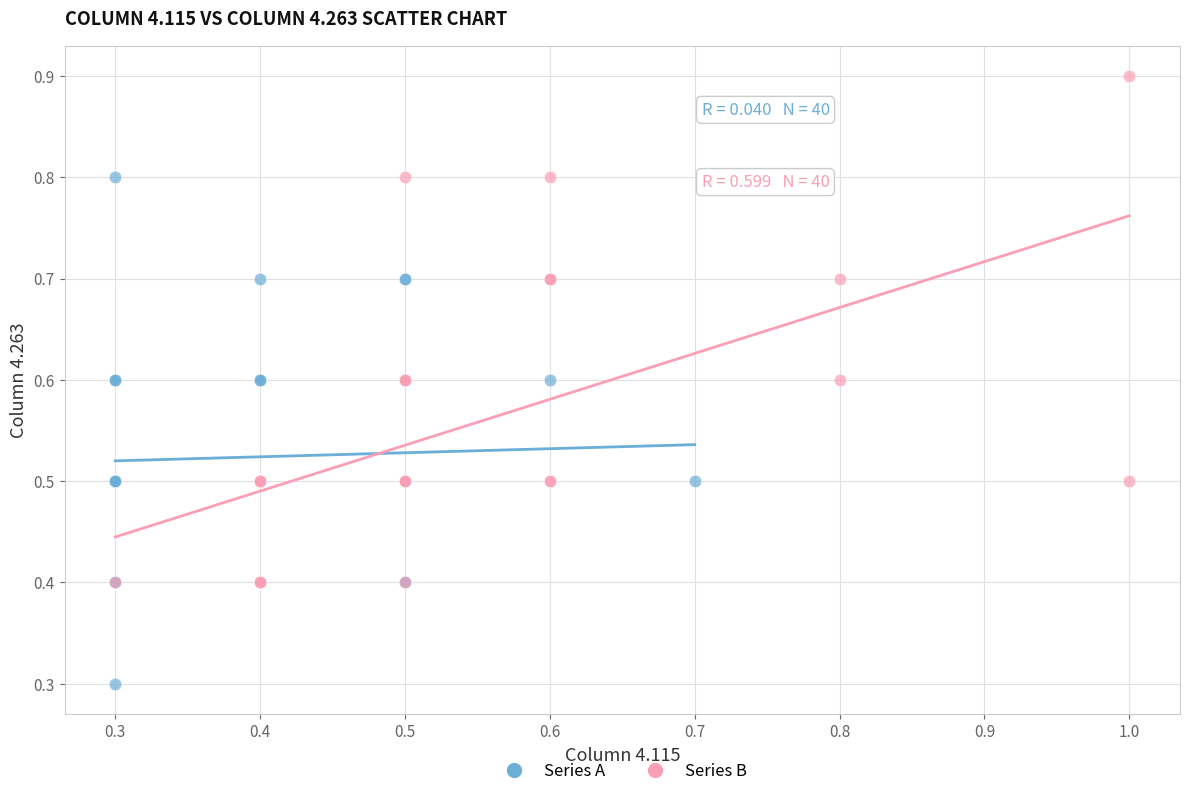

Which series contains the lowest Y value?

Series A